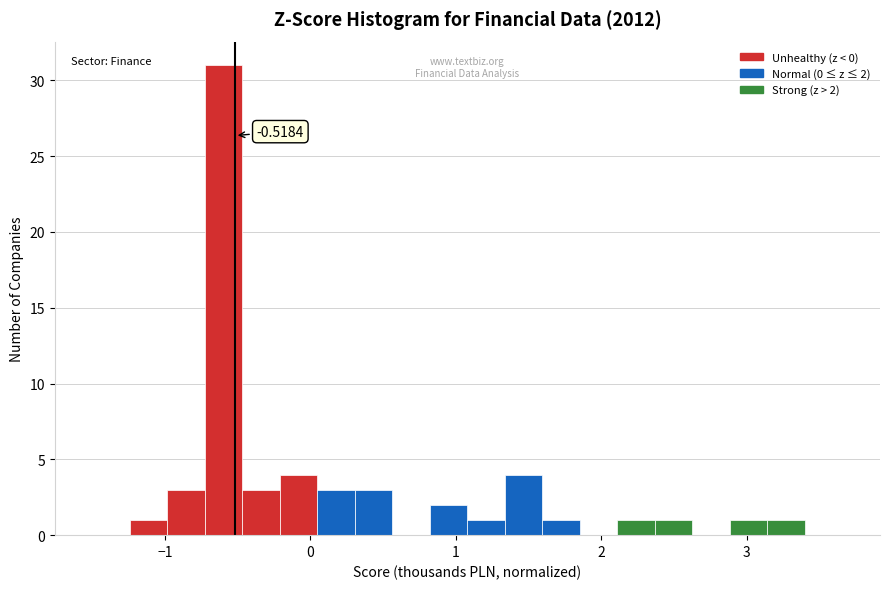

Read against the x-axis, roughly where is the centre of the tallest bar?

-0.6